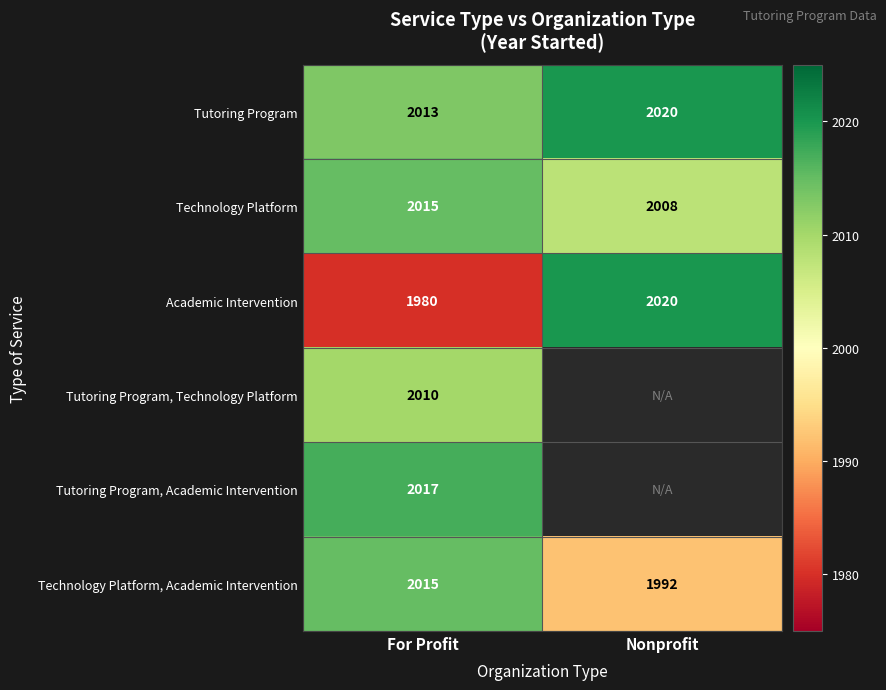

Which category has the lowest value across all series?

For Profit